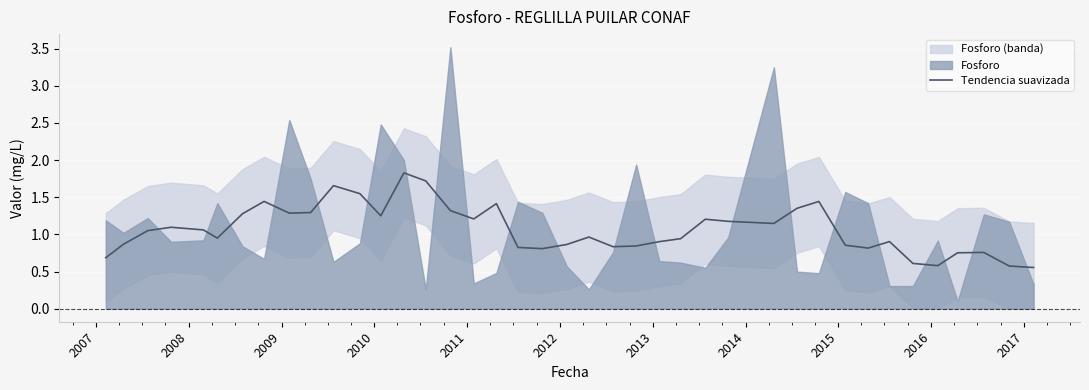

True or false: the data shows 1.2 at 2006.

False